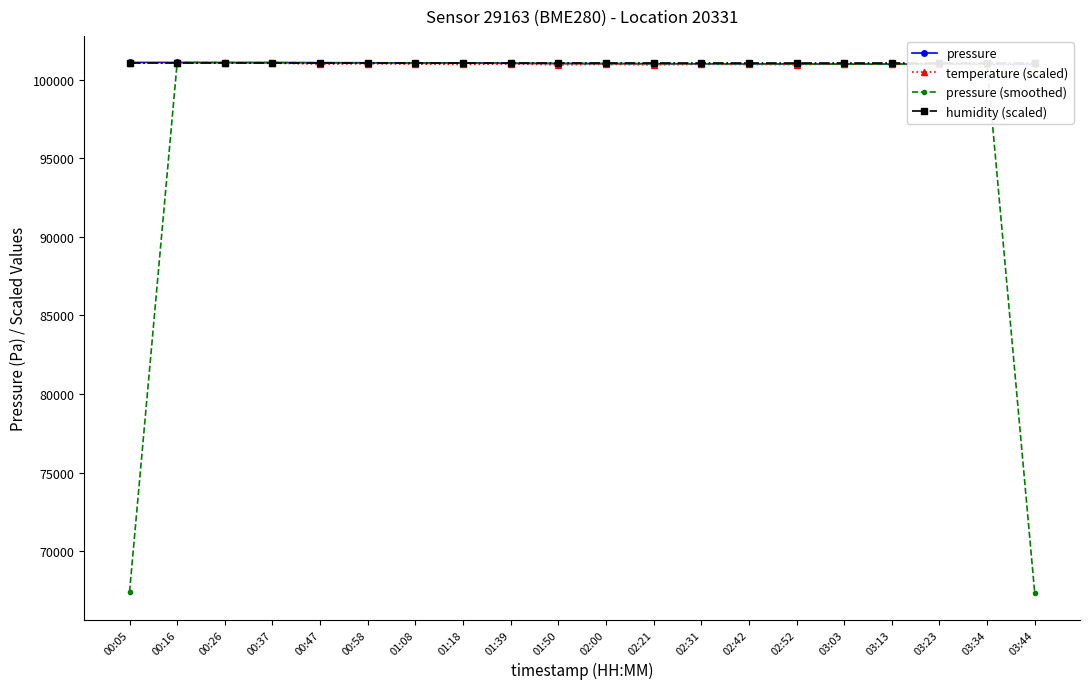

Reading right to left, transcribe all the data shown in this chart.

pressure: 03:44=100981.4	03:34=100990.9	03:23=101008.8	03:13=100993.3	03:03=100999.7	02:52=101013.2	02:42=101017.6	02:31=101023.5	02:21=101025.0	02:00=101034.0	01:50=101040.6	01:39=101054.5	01:18=101077.8	01:08=101079.1	00:58=101087.3	00:47=101090.4	00:37=101103.2	00:26=101101.2	00:16=101109.3	00:05=101107.2
temperature (scaled): 03:44=101048.9	03:34=101002.4	03:23=100983.0	03:13=101014.0	03:03=100998.5	02:52=100975.3	02:42=100979.1	02:31=100986.9	02:21=100955.9	02:00=100986.9	01:50=100959.8	01:39=101010.1	01:18=100979.1	01:08=101002.4	00:58=101025.6	00:47=101002.4	00:37=101064.4	00:26=101076.0	00:16=101064.4	00:05=101083.8
pressure (smoothed): 03:44=67324.1	03:34=100993.7	03:23=100997.7	03:13=101000.6	03:03=101002.1	02:52=101010.2	02:42=101018.1	02:31=101022.0	02:21=101027.5	02:00=101033.2	01:50=101043.0	01:39=101057.6	01:18=101070.4	01:08=101081.4	00:58=101085.6	00:47=101093.7	00:37=101098.3	00:26=101104.6	00:16=101105.9	00:05=67405.5
humidity (scaled): 03:44=101045.3	03:34=101045.3	03:23=101045.3	03:13=101045.3	03:03=101045.3	02:52=101045.3	02:42=101045.3	02:31=101045.3	02:21=101045.3	02:00=101045.3	01:50=101045.3	01:39=101045.3	01:18=101045.3	01:08=101045.3	00:58=101045.3	00:47=101045.3	00:37=101045.3	00:26=101045.3	00:16=101045.3	00:05=101045.3